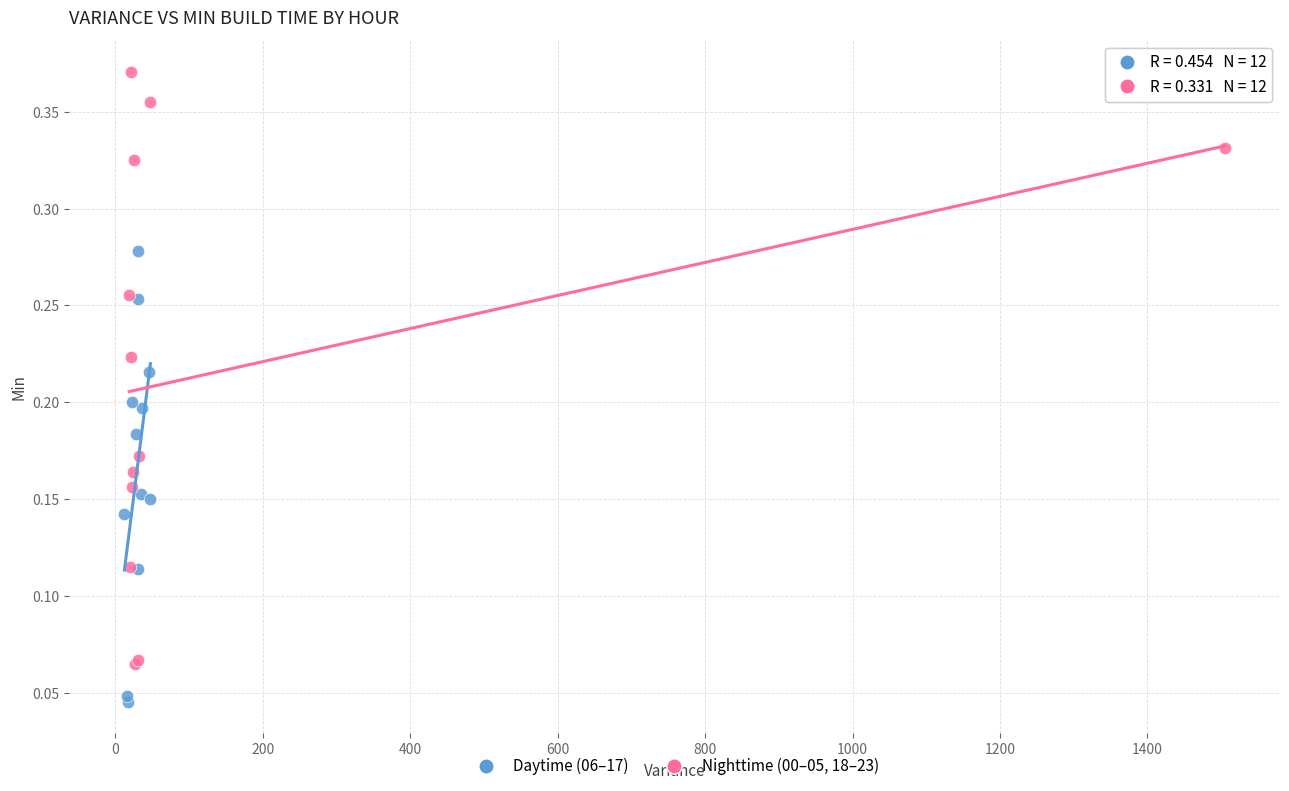

Which series reaches the minimum Y coordinate?

Daytime (06–17)